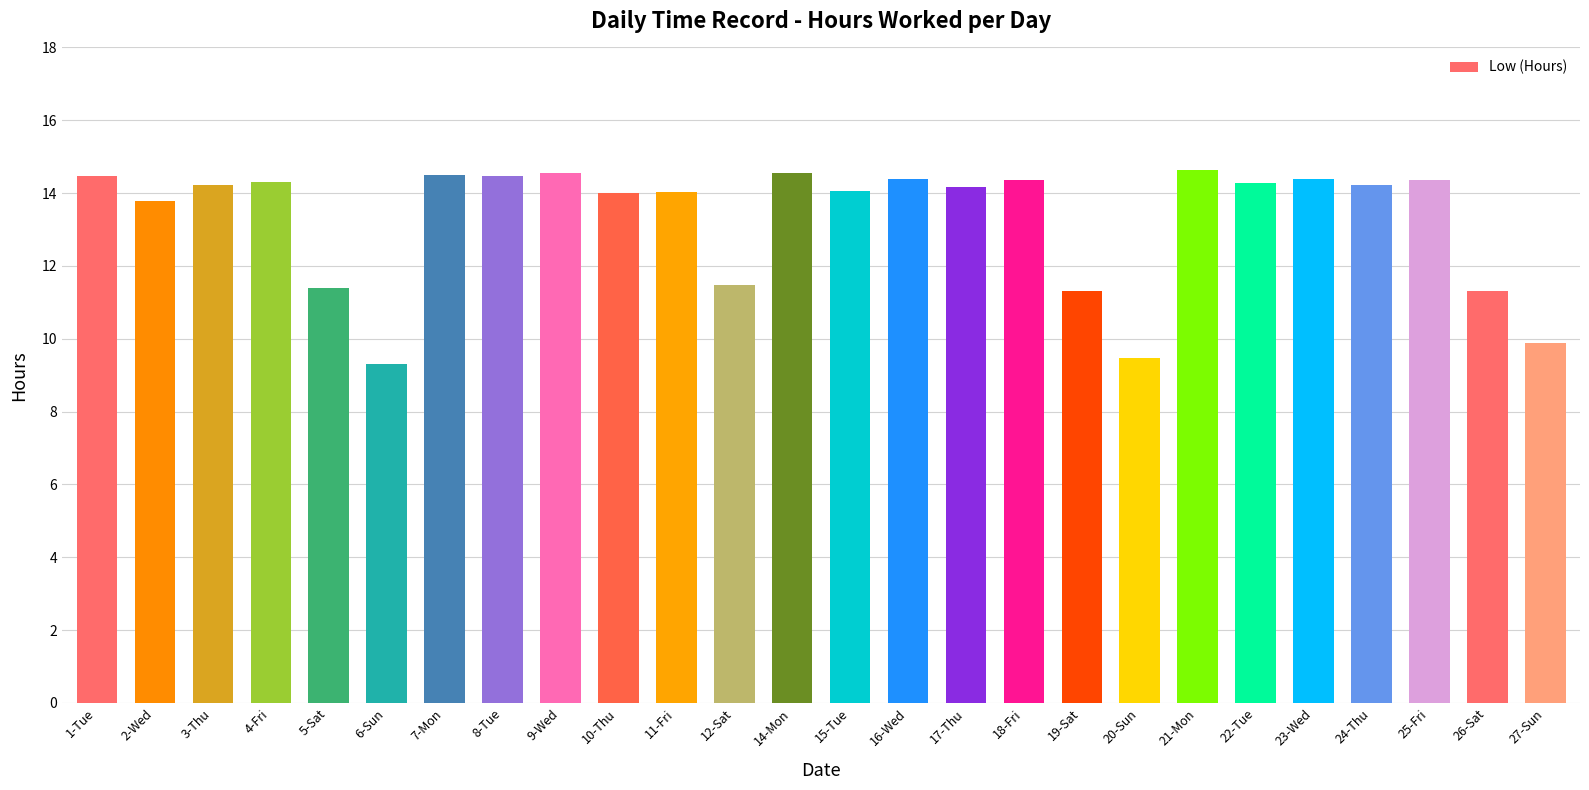

What is the change in value from 20-Sun to 22-Tue?

+4.8